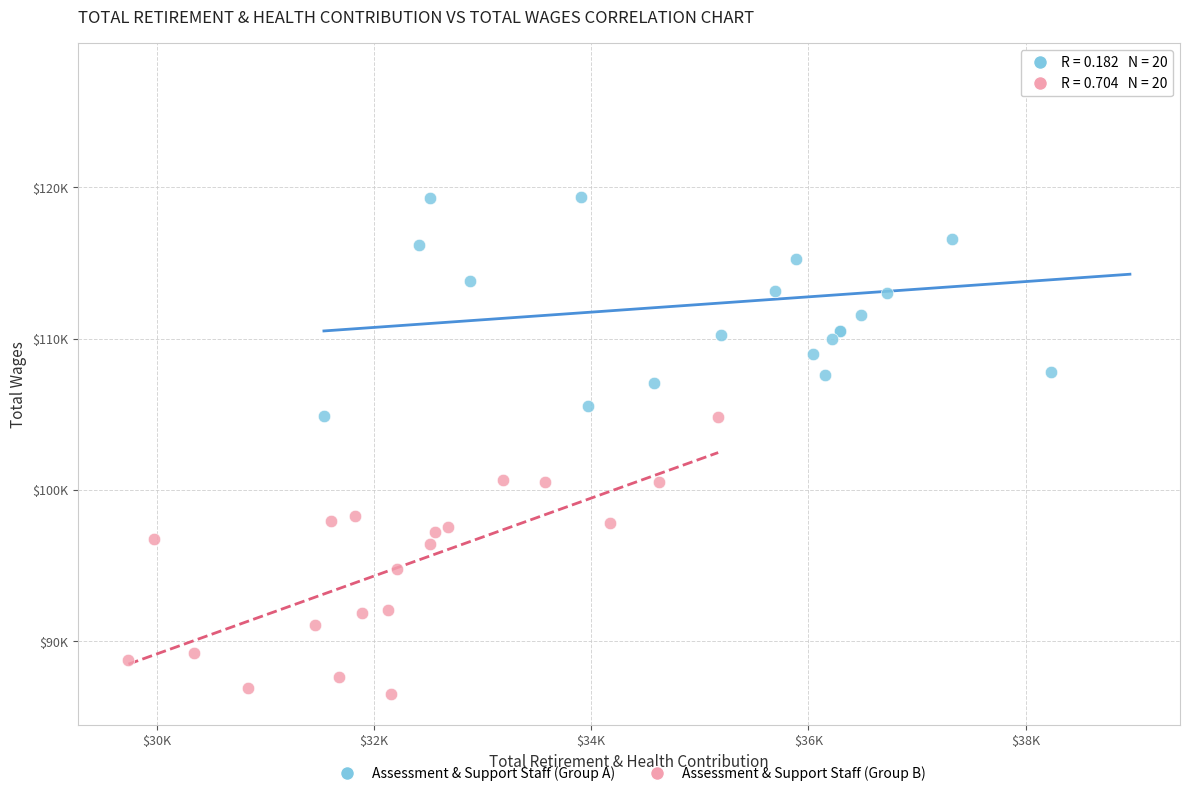

Which series reaches the maximum Y coordinate?

Assessment & Support Staff (Group A)